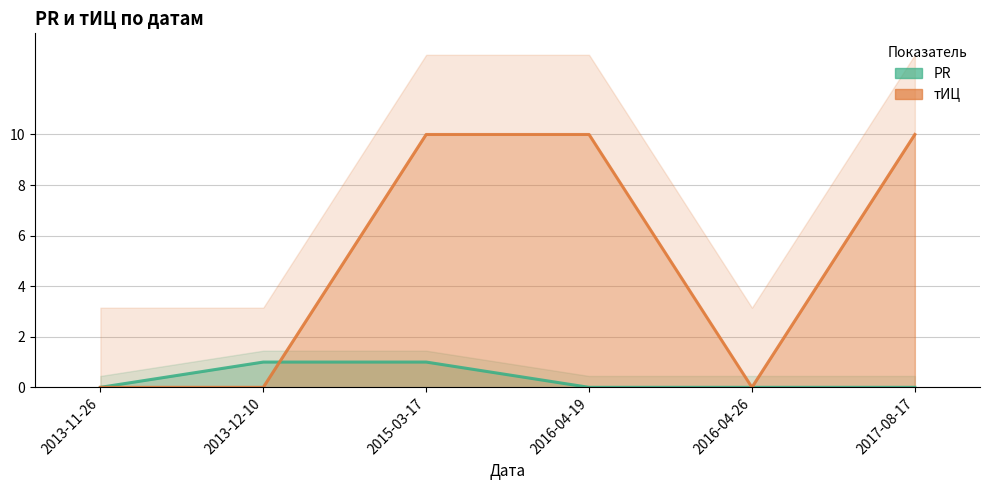

True or false: тИЦ has a value of 3 at 2013-11-26.

False